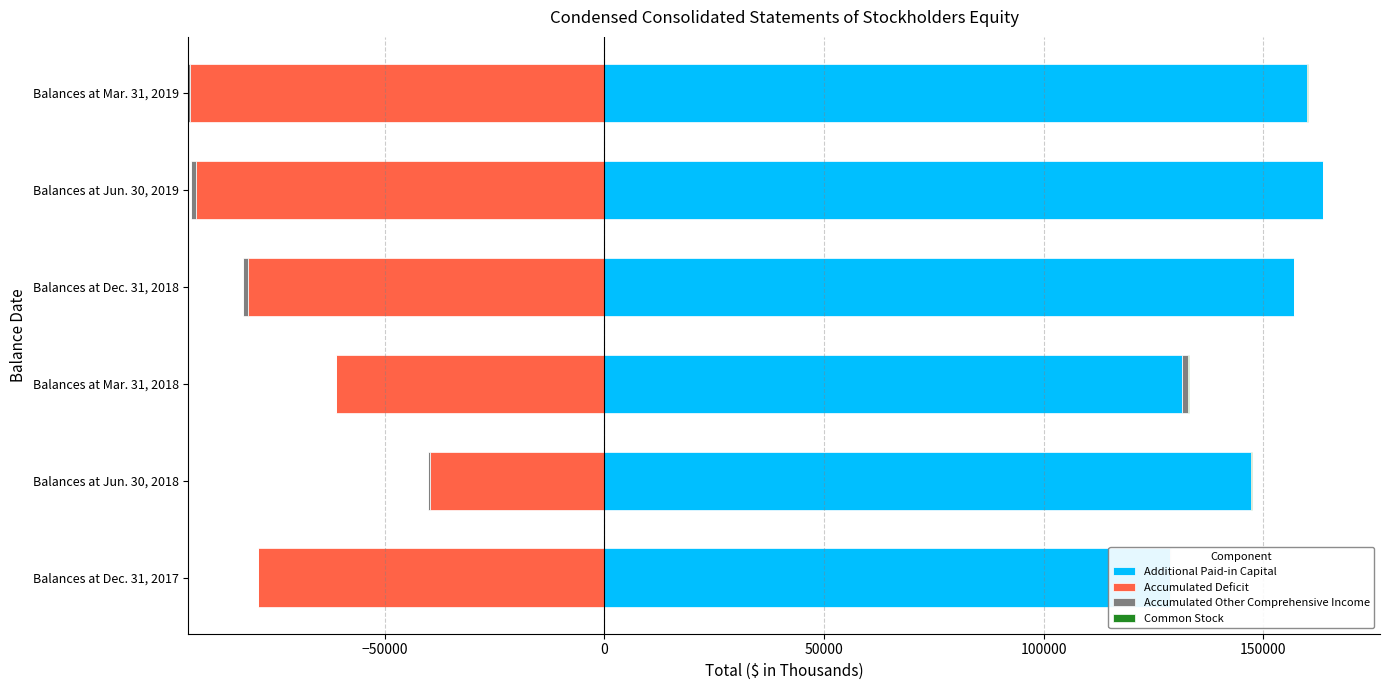

Rank the series at 0 from highest to lowest value.

Additional Paid-in Capital, Accumulated Other Comprehensive Income, Common Stock, Accumulated Deficit